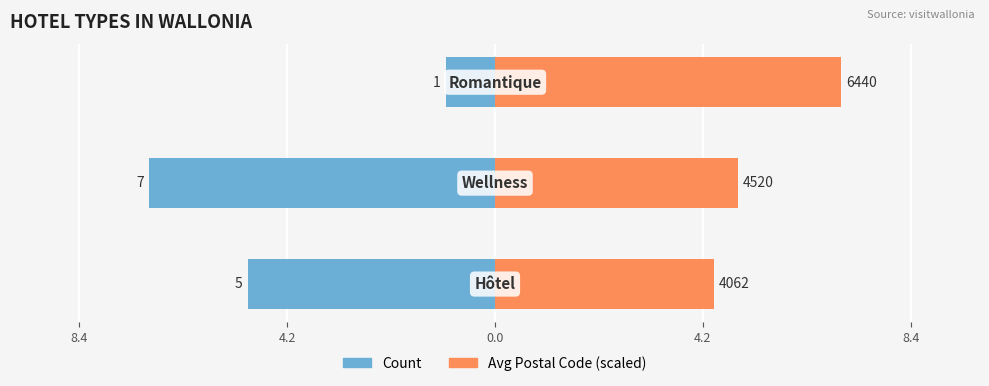

What are all the series names shown in the legend?

Count, Avg Postal Code (scaled)